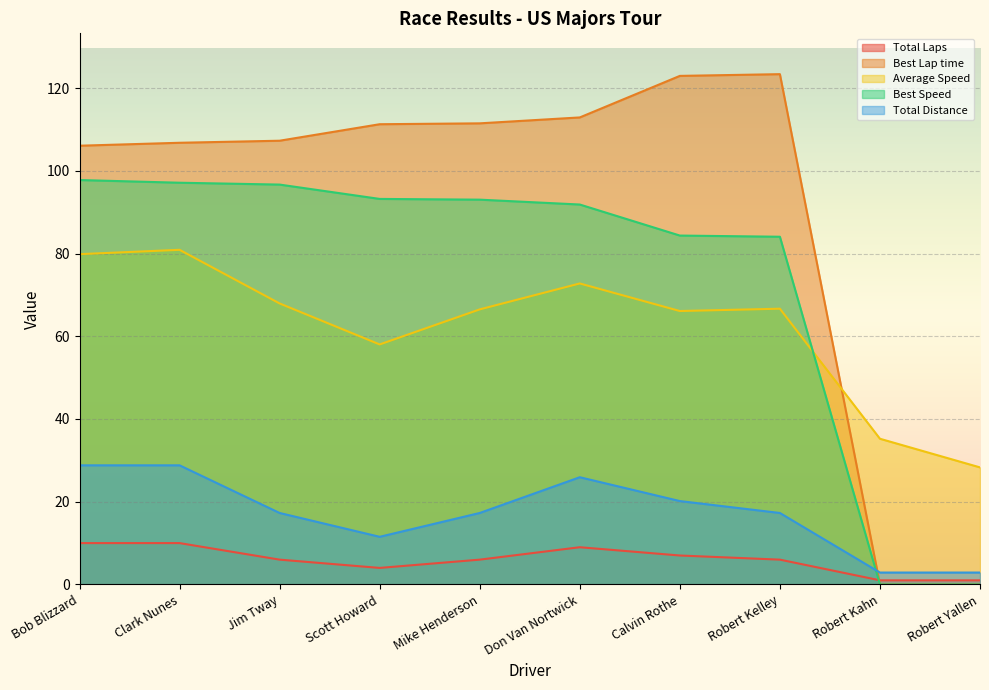

The Total Laps series shows 47.4 at Bob Blizzard. True or false?

False